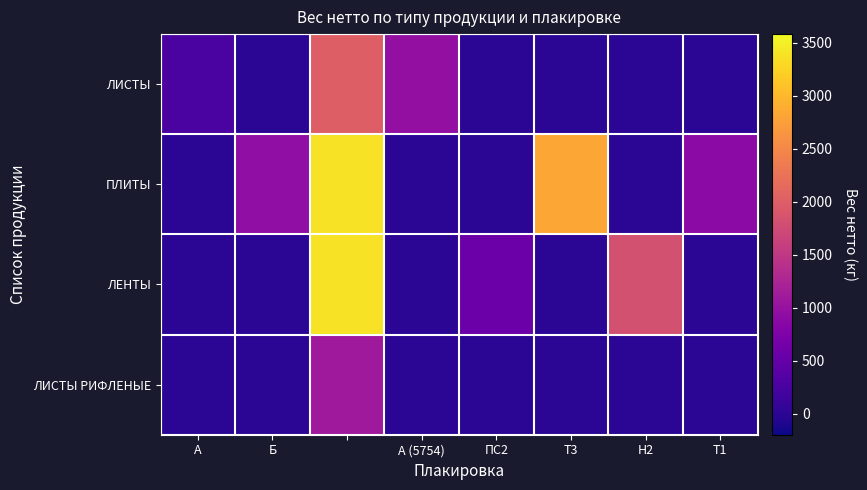

Rank the series by their maximum value, from highest to lowest.

ПЛИТЫ, ЛЕНТЫ, ЛИСТЫ, ЛИСТЫ РИФЛЕНЫЕ